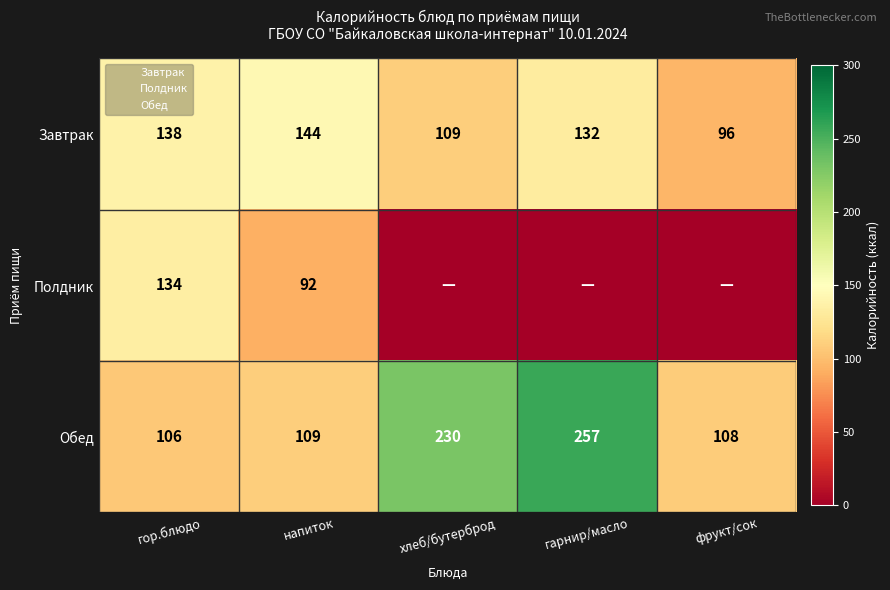

The Завтрак series shows 203 at напиток. True or false?

False